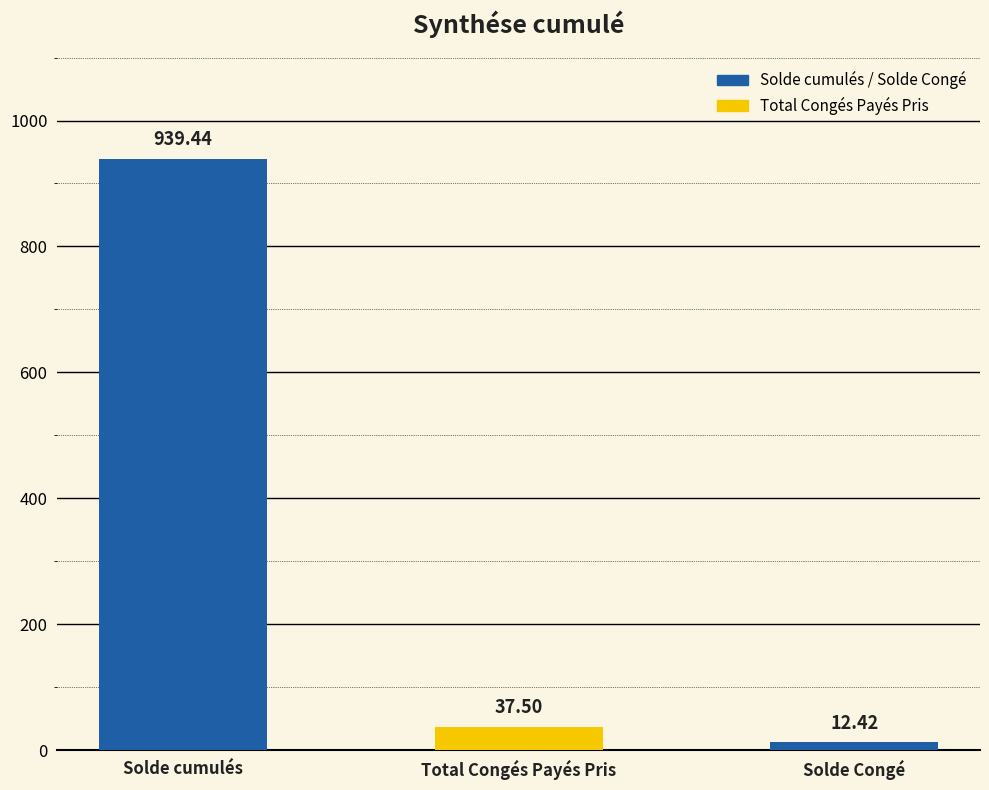

What is the difference between the maximum and minimum values?

927.0